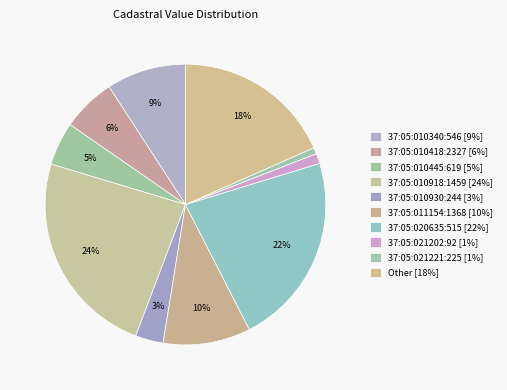

Does any single category account for the majority?

No